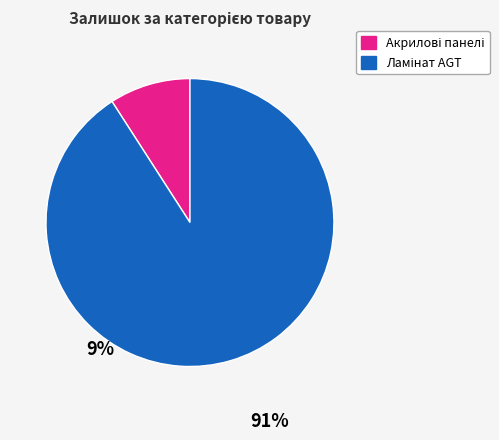

Is there any slice that represents more than half of the pie?

Yes